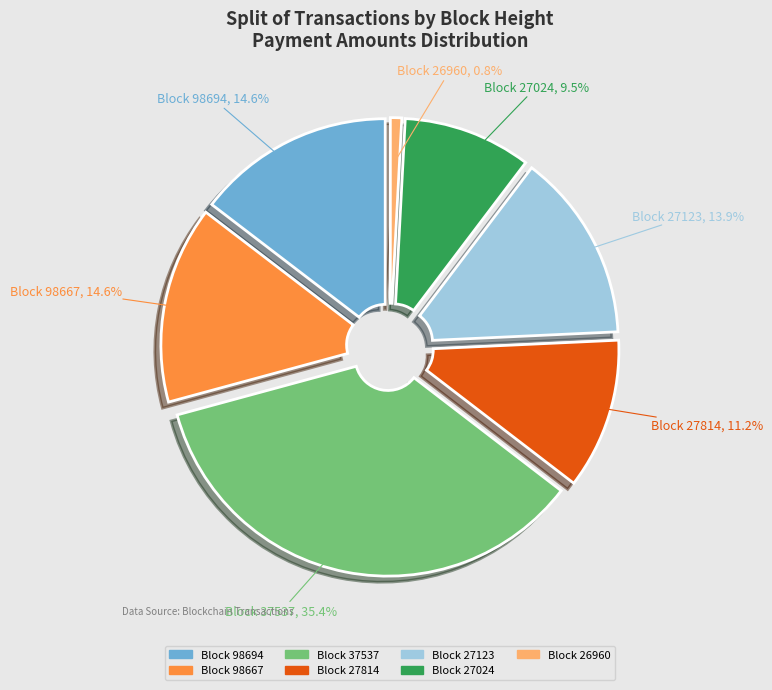

What percentage is the 27024 slice, to the nearest percent?

9%